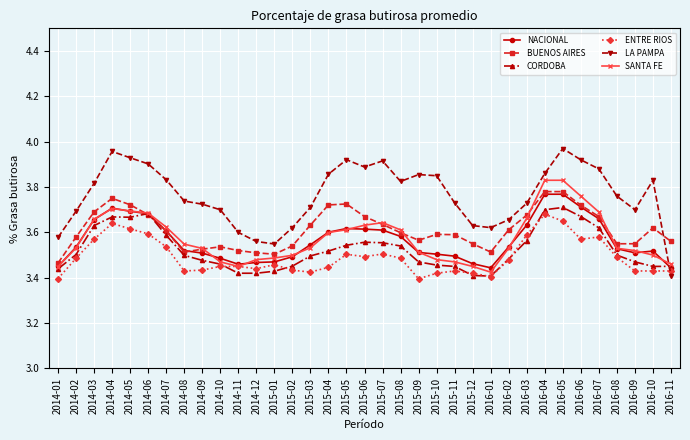

Count the SANTA FE values in the range 3 to 4.

35